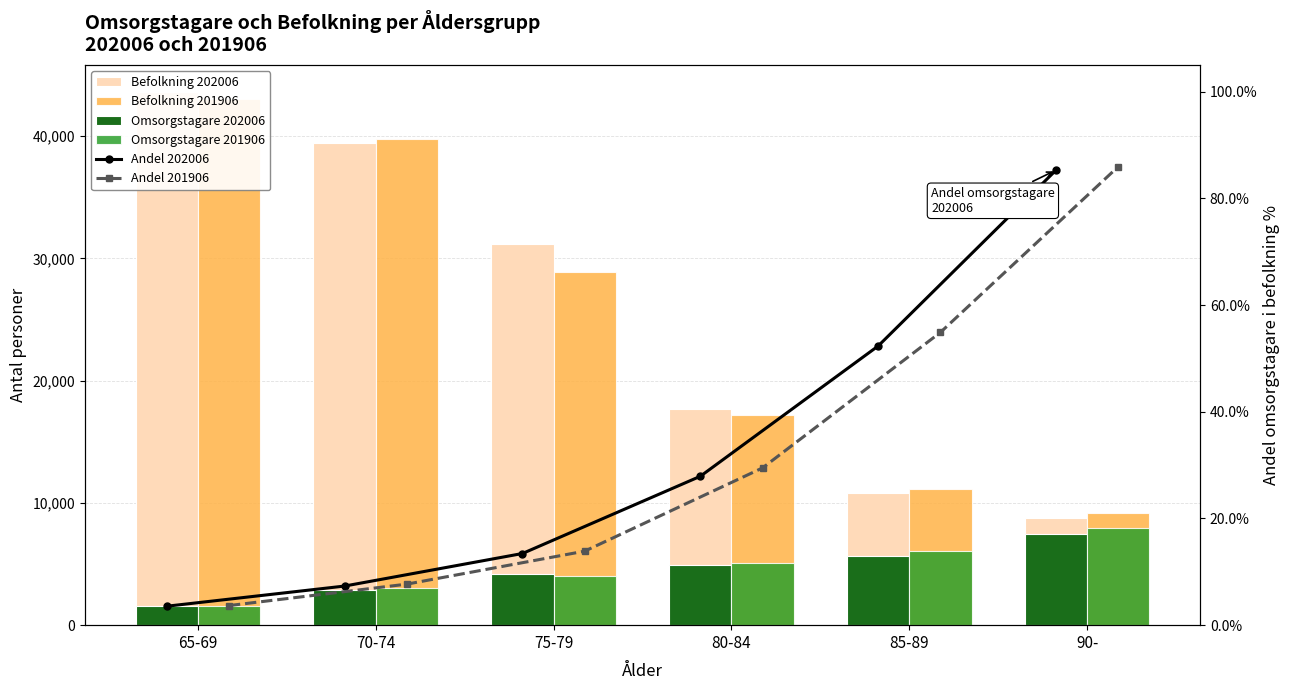

What is the sum of the Andel 202006 values at 75-79 and 70-74?

0.2